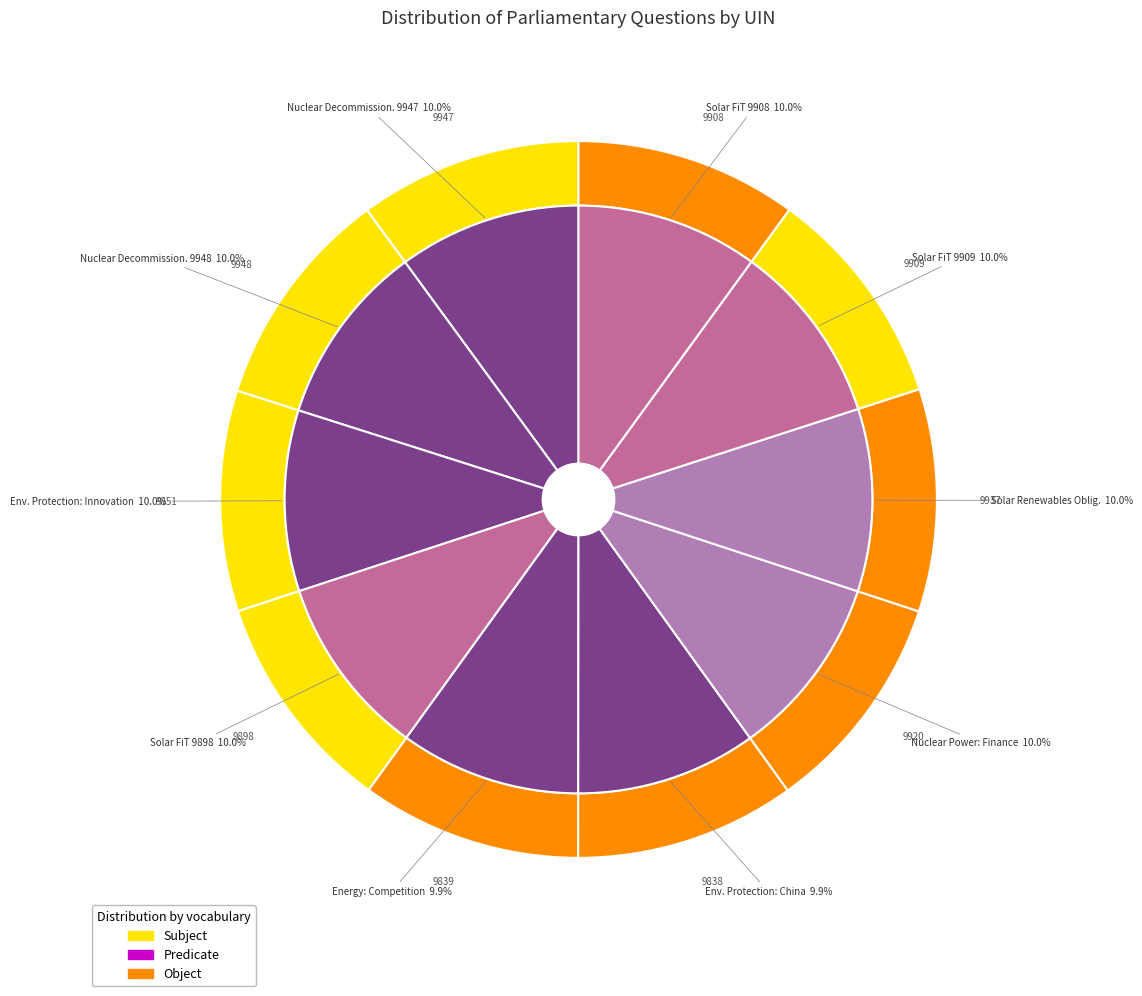

Count the number of slices in the pie.

10